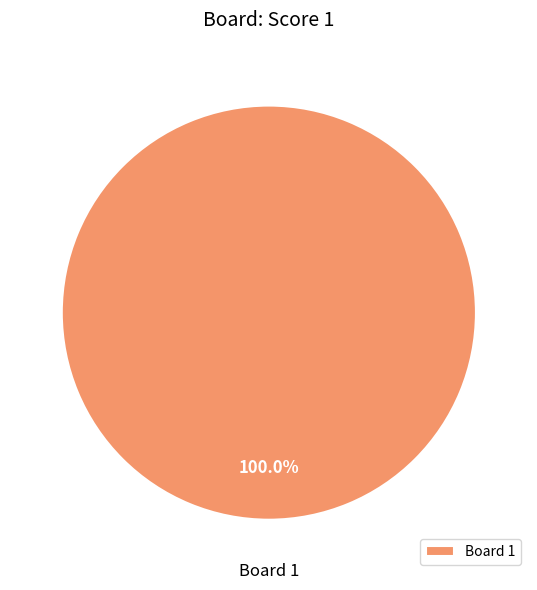

Rank the categories by value from highest to lowest.

Board 1